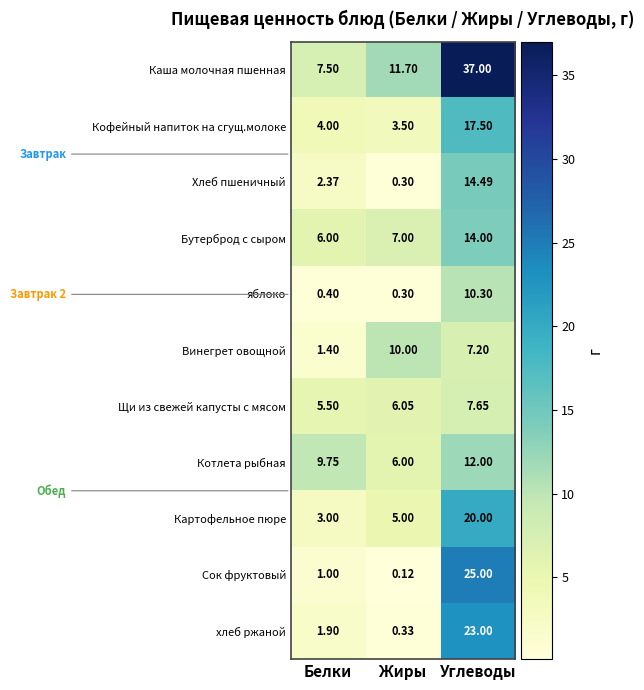

Rank the categories by Хлеб пшеничный value from lowest to highest.

Жиры, Белки, Углеводы